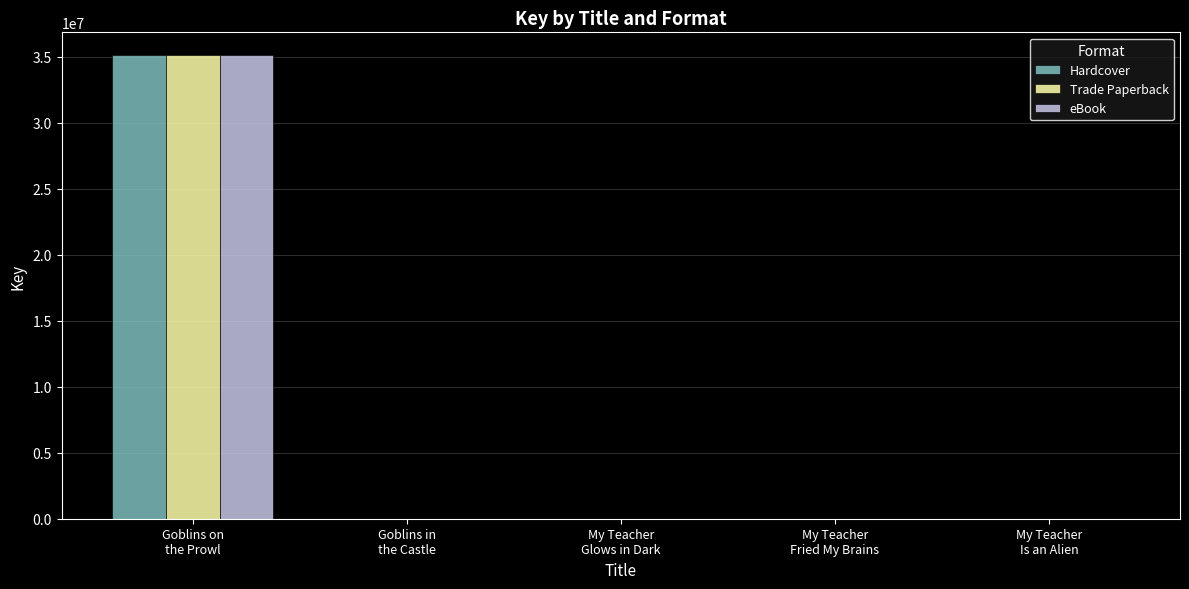

Which category has the highest value across all series?

Goblins on
the Prowl